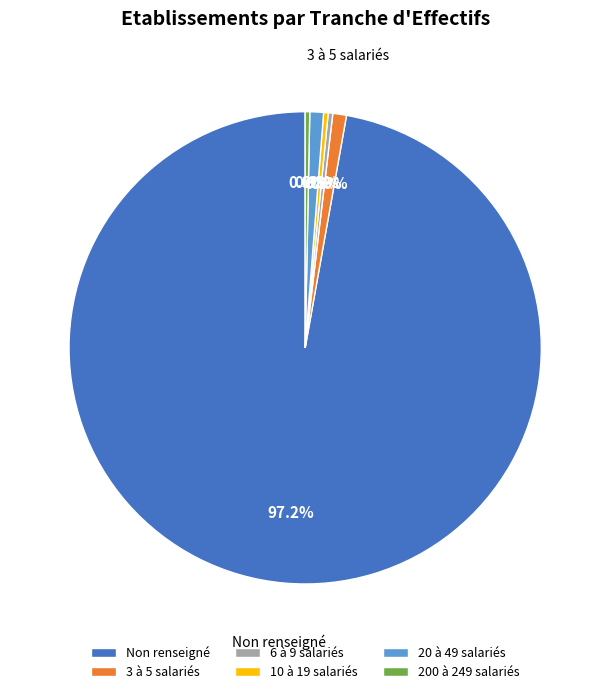

To the nearest percent, what is the average slice percentage?

17%